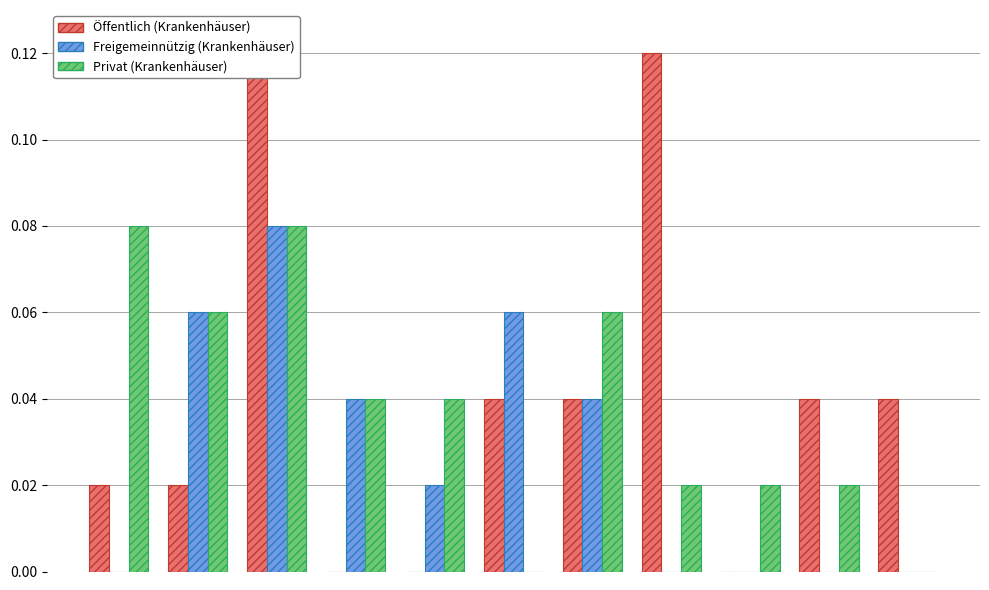

Reading left to right, transcribe all the data shown in this chart.

Öffentlich (Krankenhäuser): 0.0	0.0	0.1	0.0	0.0	0.0	0.0	0.1	0.0	0.0	0.0
Freigemeinnützig (Krankenhäuser): 0.0	0.1	0.1	0.0	0.0	0.1	0.0	0.0	0.0	0.0	0.0
Privat (Krankenhäuser): 0.1	0.1	0.1	0.0	0.0	0.0	0.1	0.0	0.0	0.0	0.0